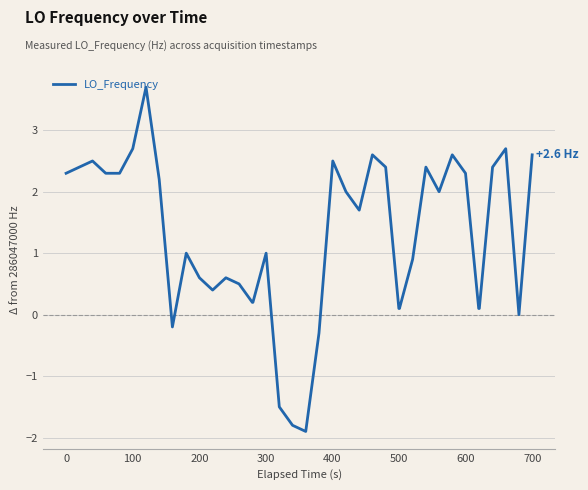

What is the smallest value displayed?

-1.9